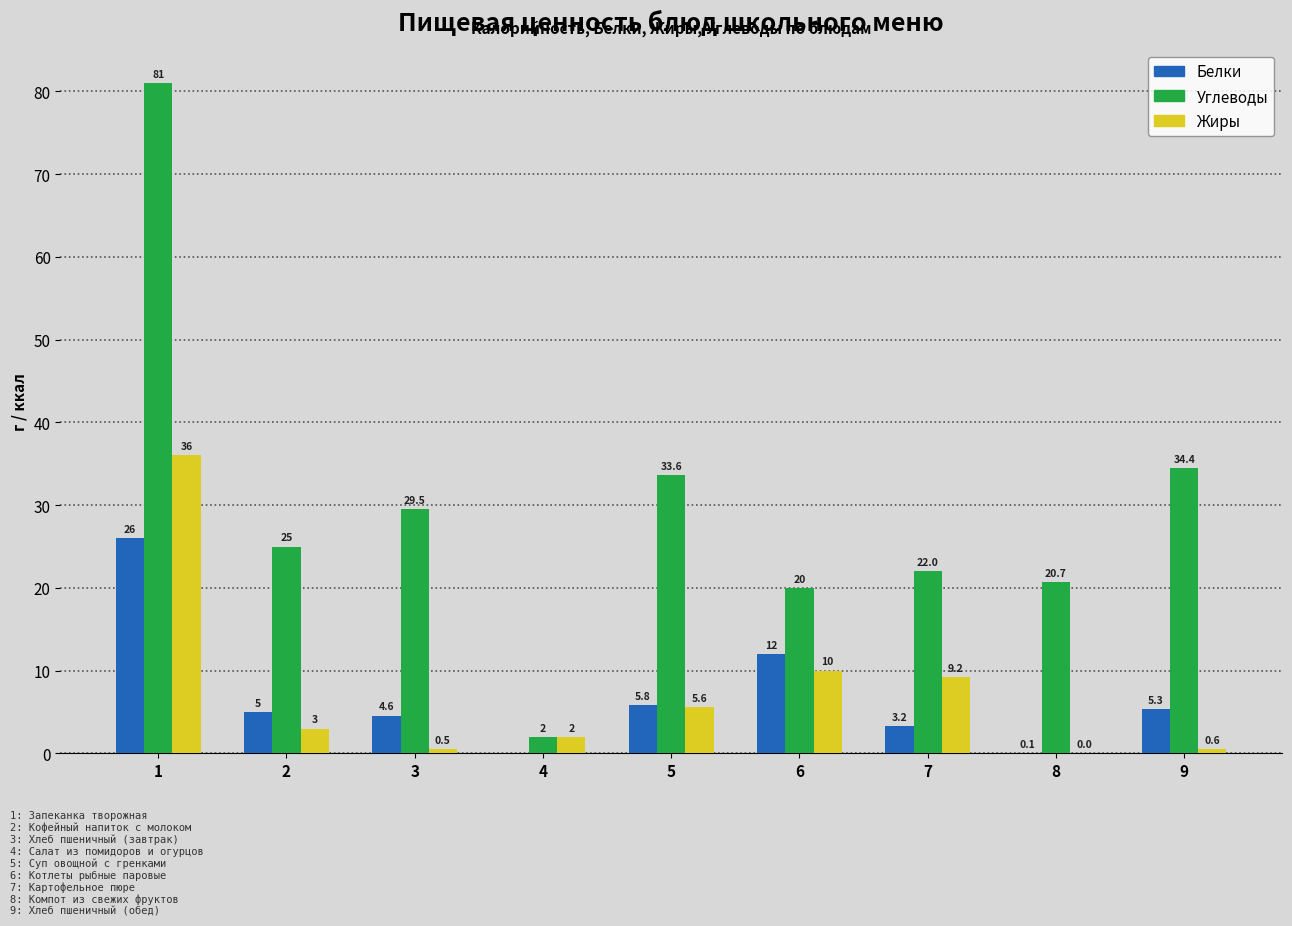

The Углеводы series shows 33.6 at 5. True or false?

True